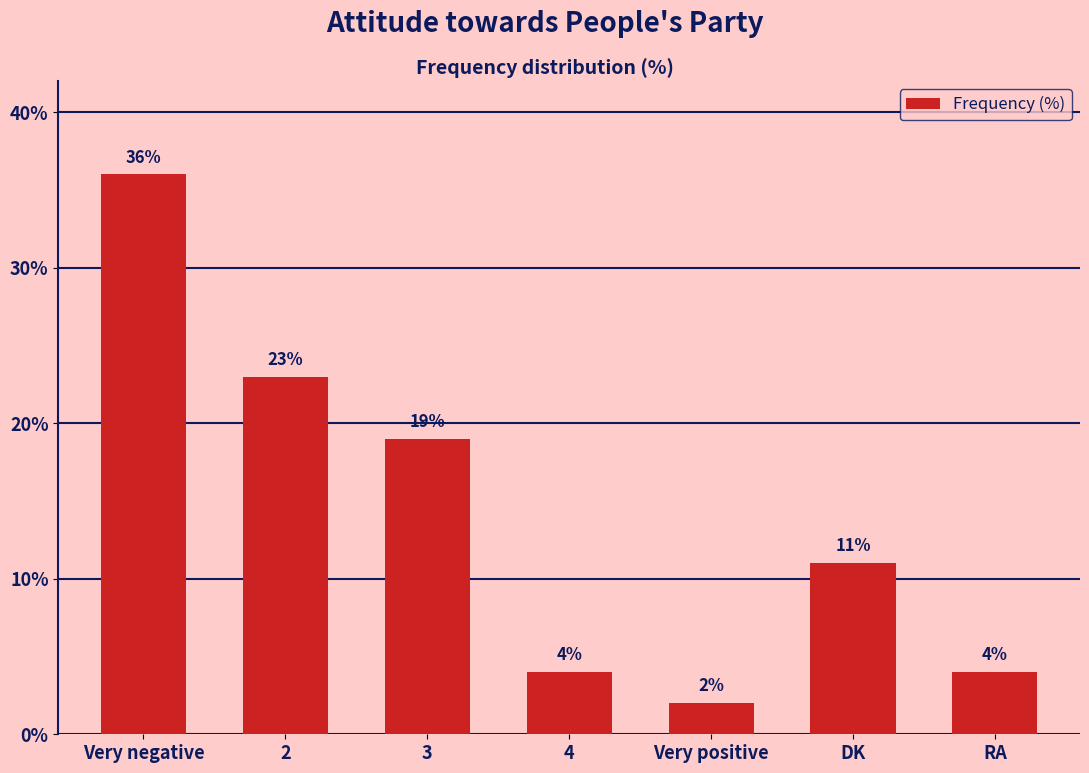

What is the maximum value shown in the chart?

36